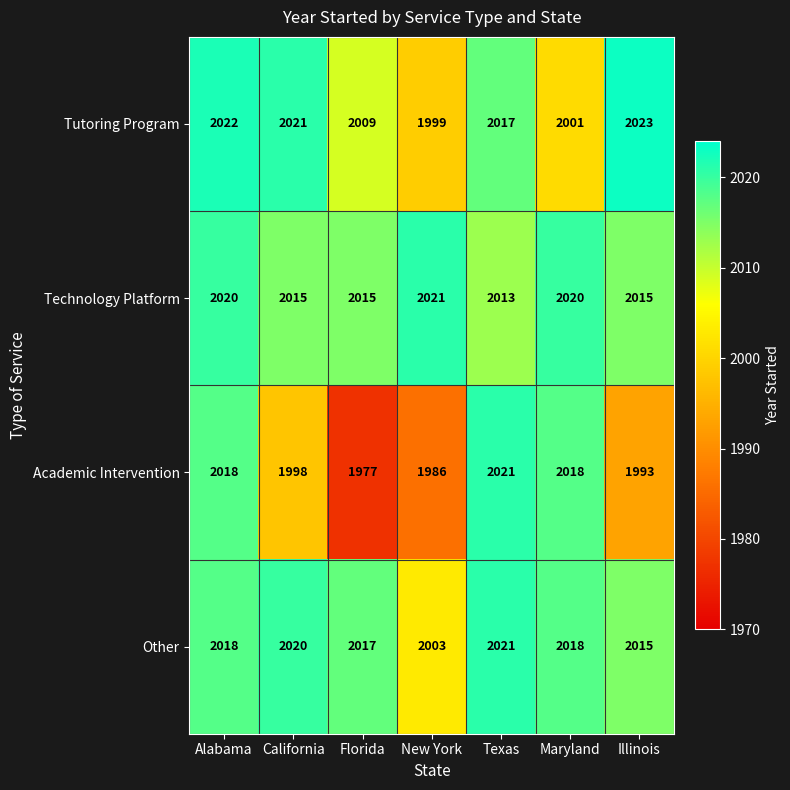

What is the approximate value of Other at Illinois, to the nearest 5?

2015